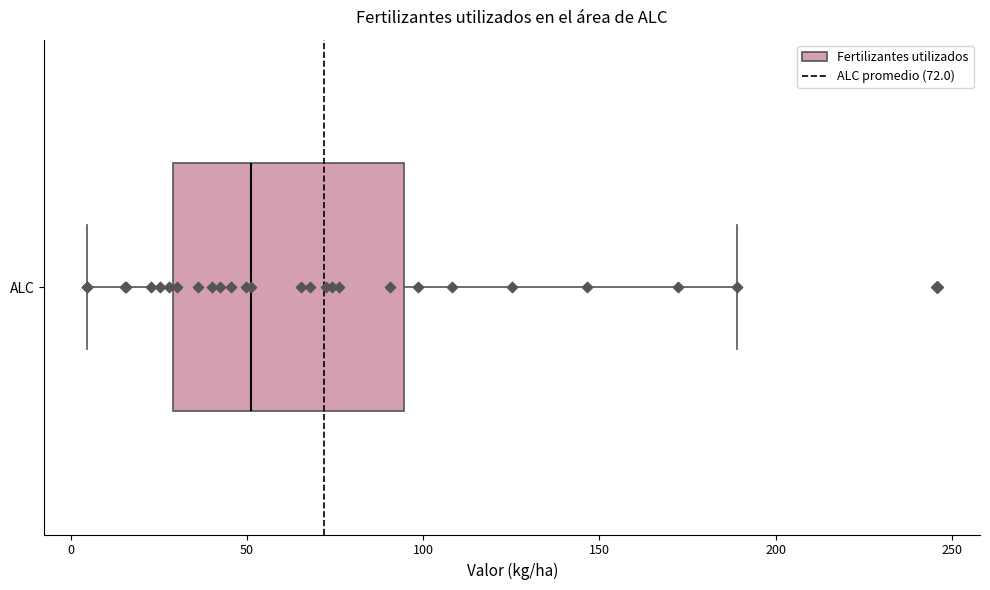

Where is the left edge of the box for ALC on the x-axis? The values are not printed on the chart, so give them approximately, as read against the axis.

30